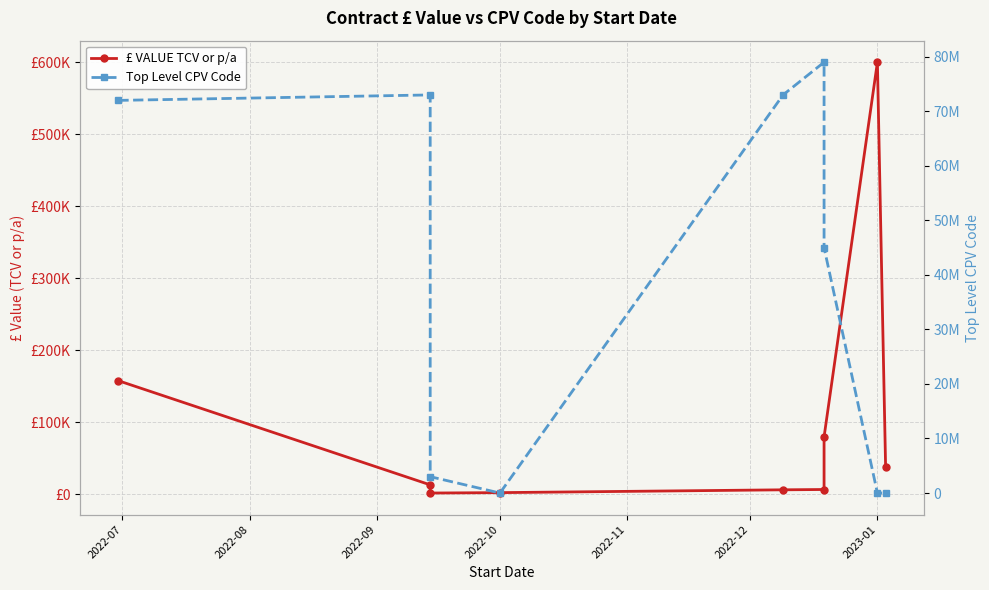

How many values in Top Level CPV Code are above zero?

6